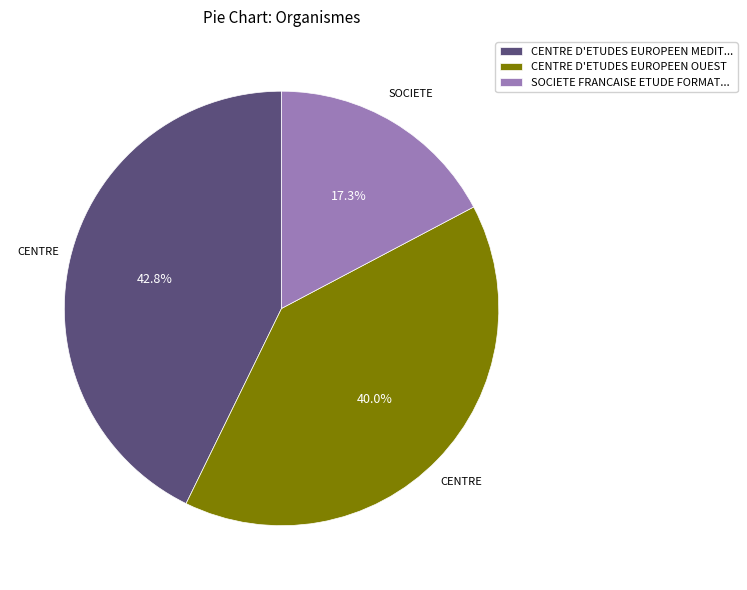

How many slices are in this pie chart?

3